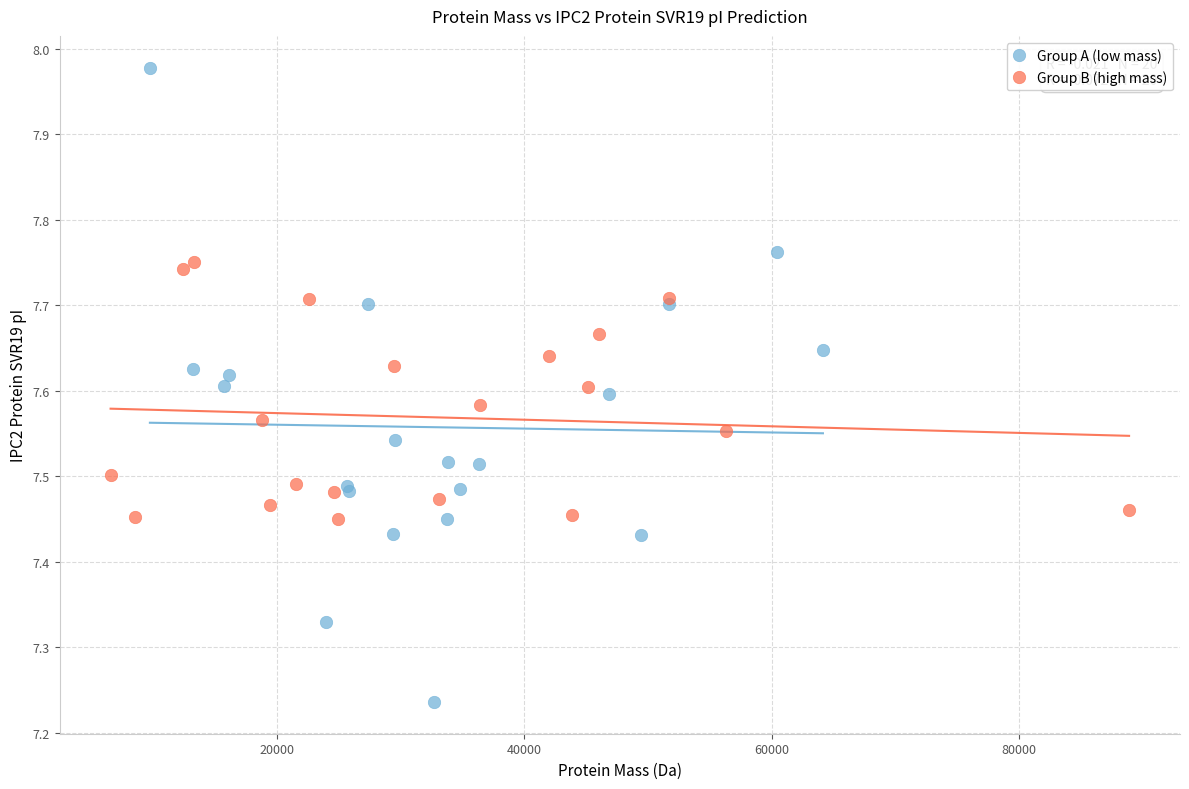

Which series reaches the maximum Y coordinate?

Group A (low mass)